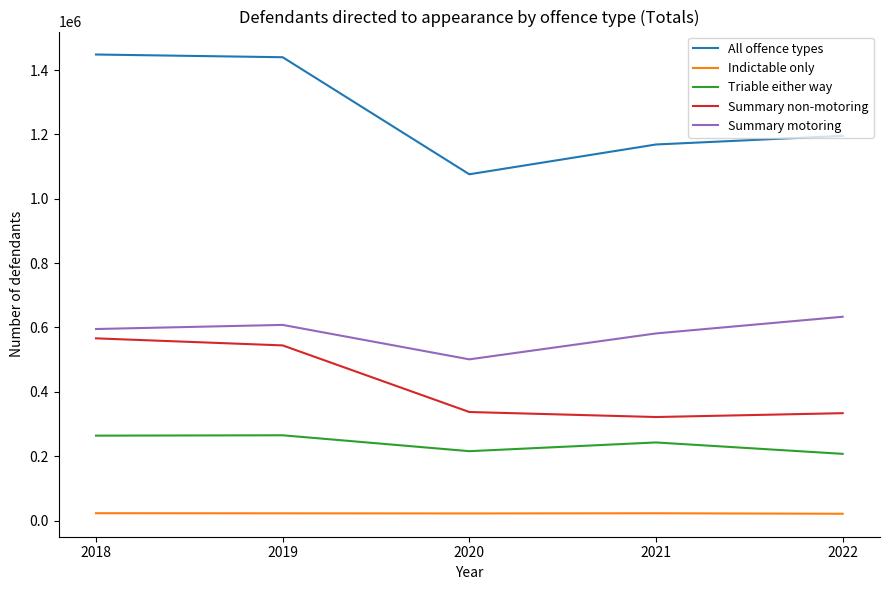

What is the highest value of the Summary motoring series?

633363